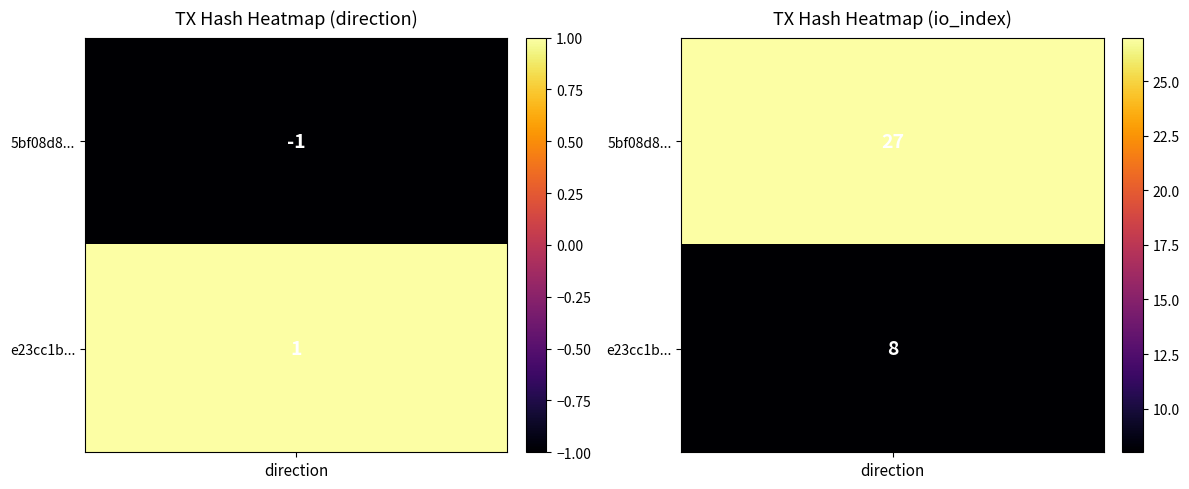

What is the lowest value of the 5bf08d840906253ab8622635529f16fcc34a6e8 series?

-1